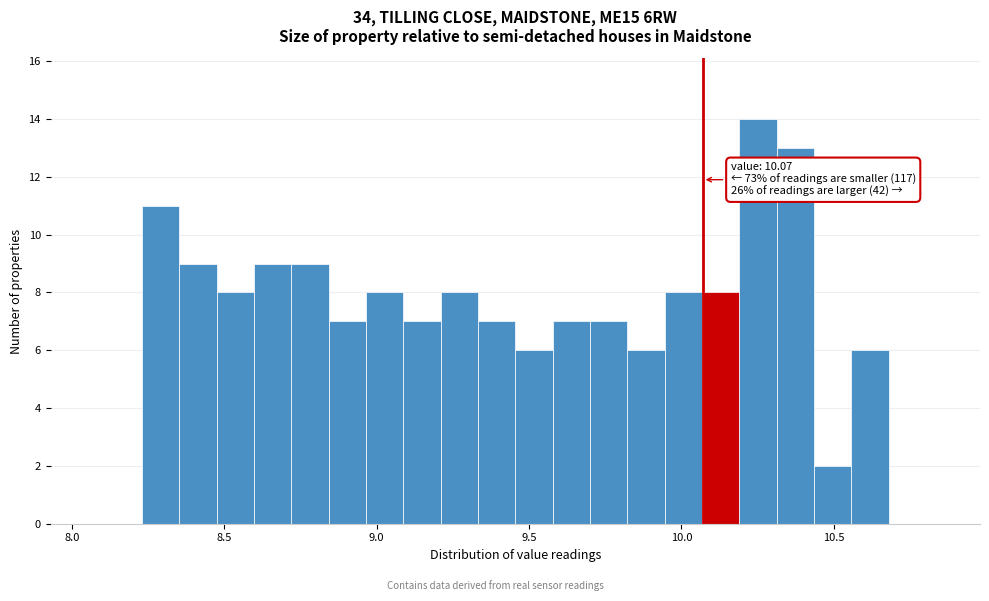

Around what value on the x-axis is the tallest bar? Give the approximate position of its centre, as read against the axis.

10.25